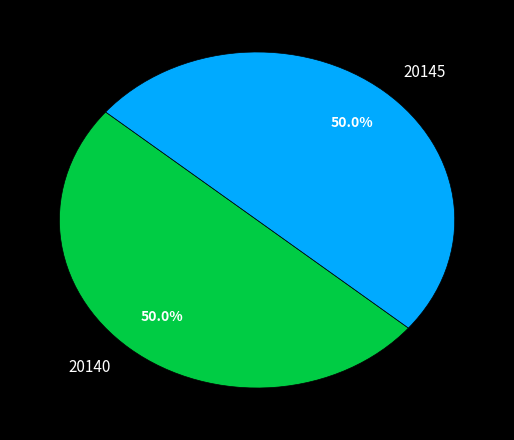

What is the ratio of the value at 20140 to the value at 20145?

1.0